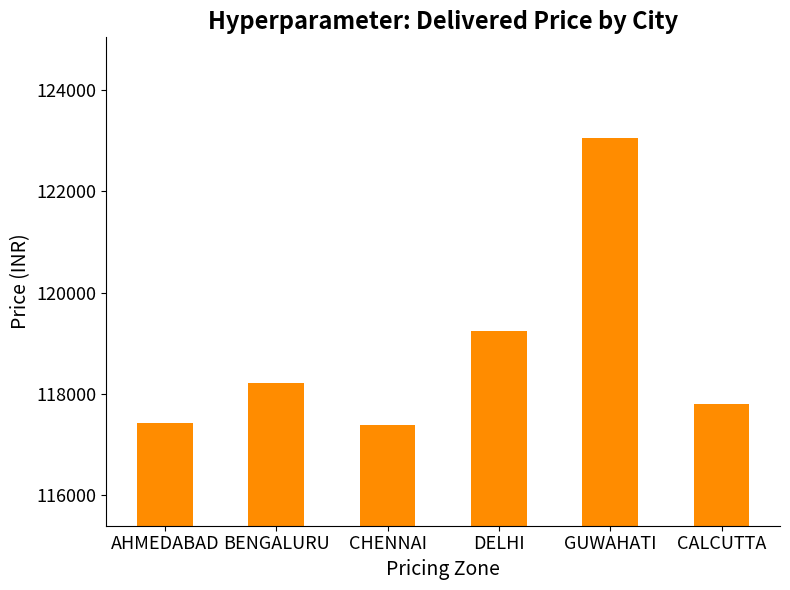

What is the label of the 1st bar from the left?

AHMEDABAD